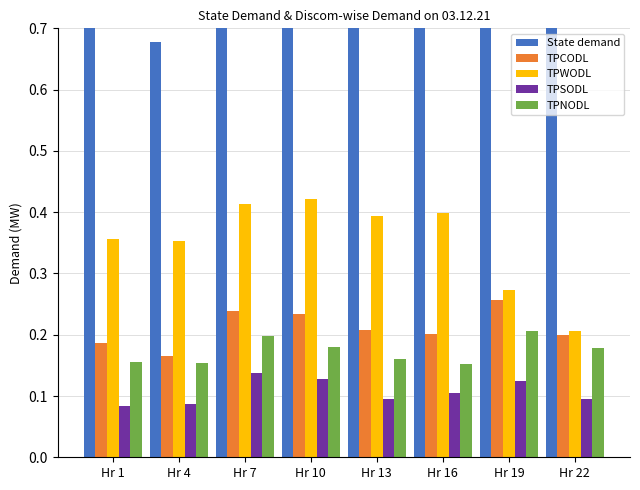

What is the approximate value of TPCODL at Hr 7?

0.2